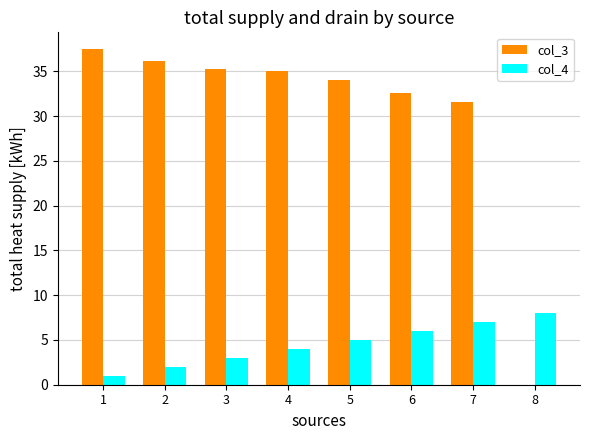

True or false: col_3 has a value of 35.1 at 4.

True